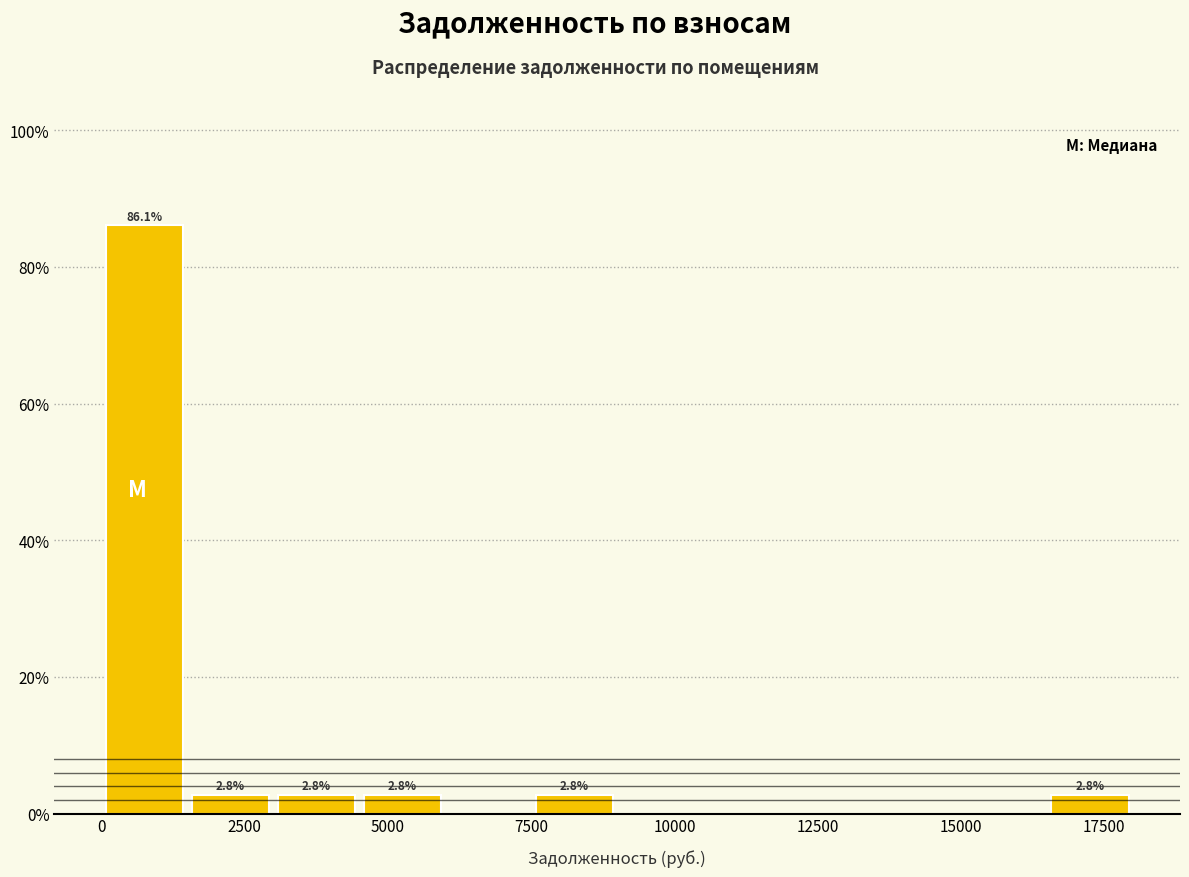

Read against the x-axis, roughly where is the centre of the tallest bar?

1000